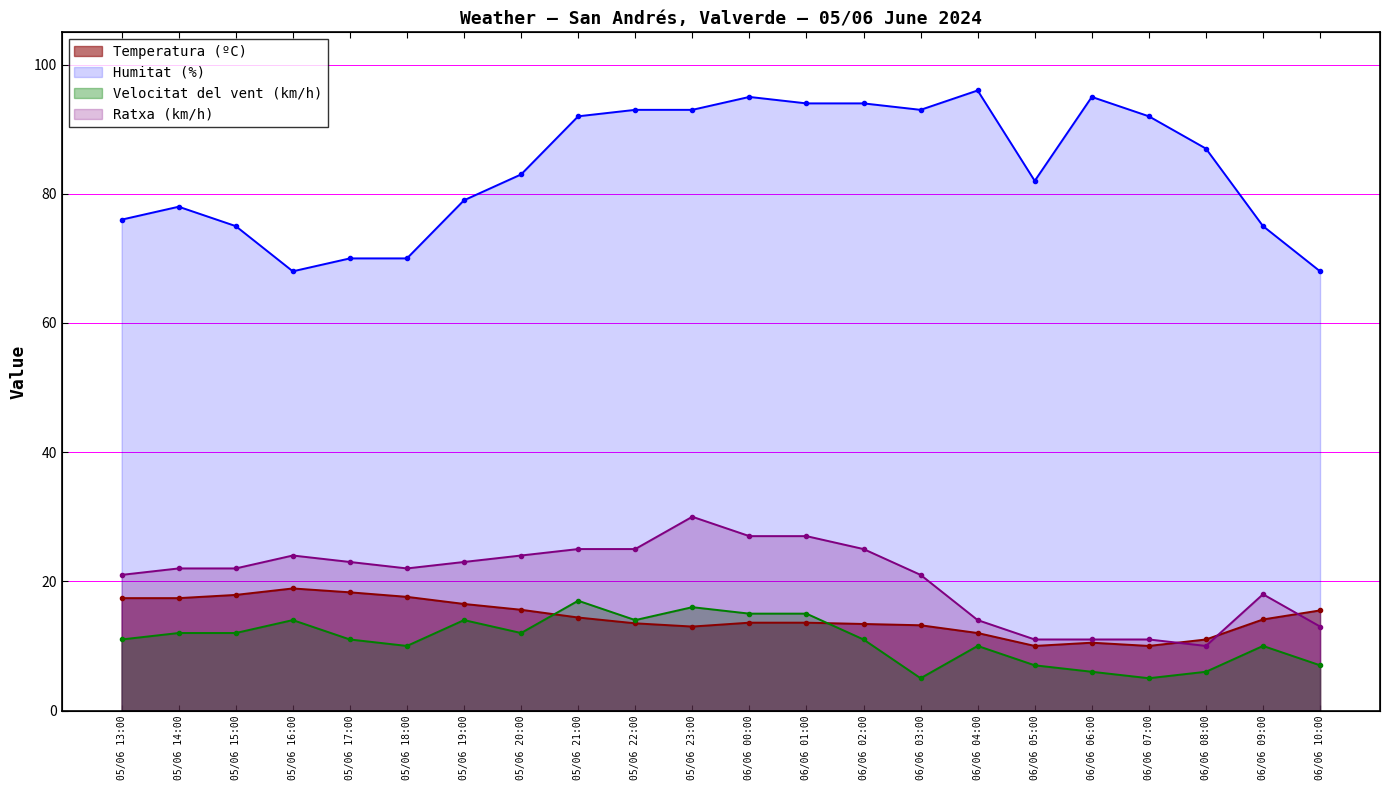

What are all the series names shown in the legend?

Temperatura (ºC), Humitat (%), Velocitat del vent (km/h), Ratxa (km/h)